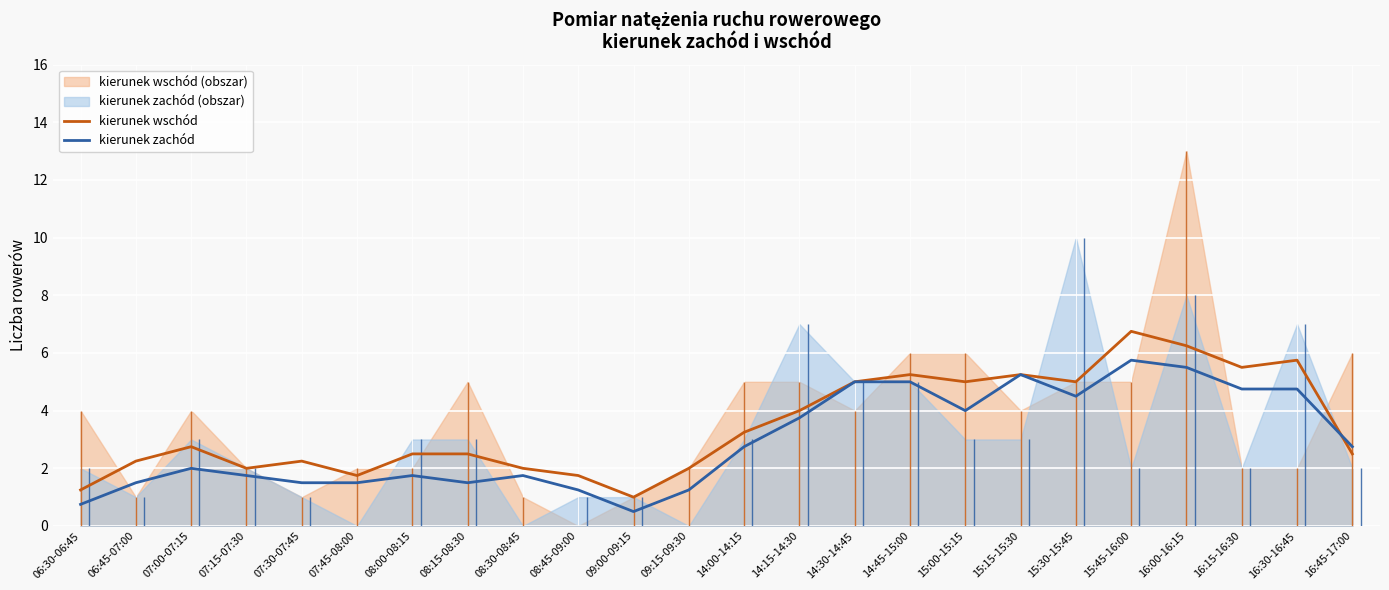

List the series in order of their overall mean, highest first.

kierunek wschód, kierunek zachód